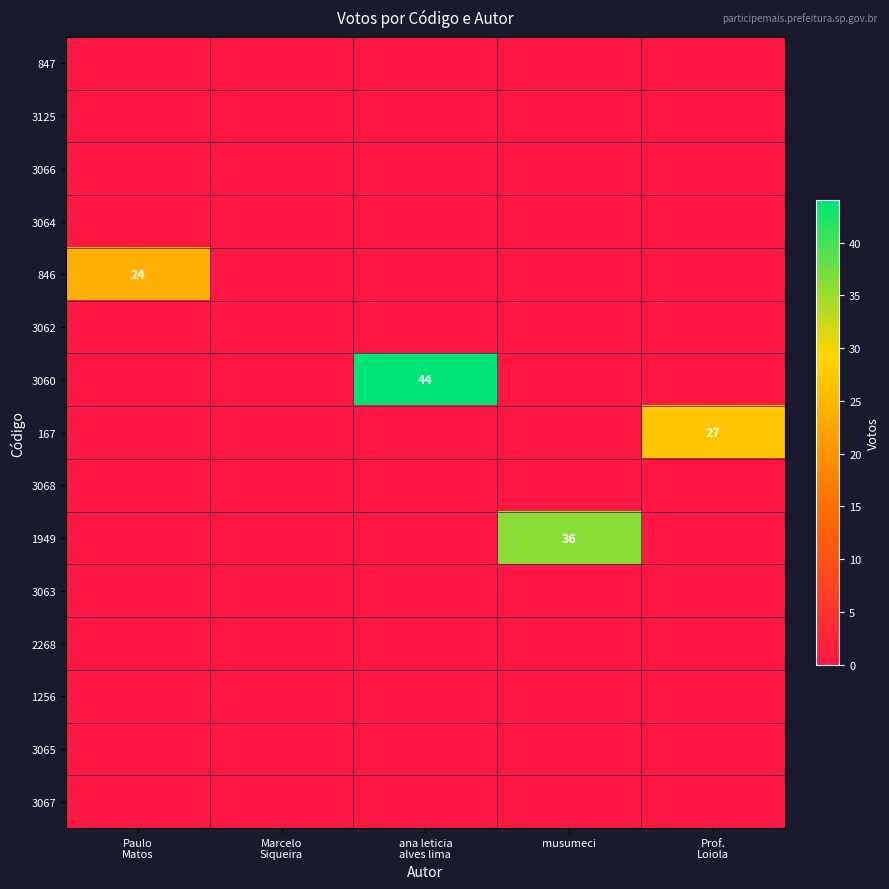

Rank the series at Prof. Loiola from lowest to highest value.

847, 3125, 3066, 3064, 846, 3062, 3060, 3068, 1949, 3063, 2268, 1256, 3065, 3067, 167